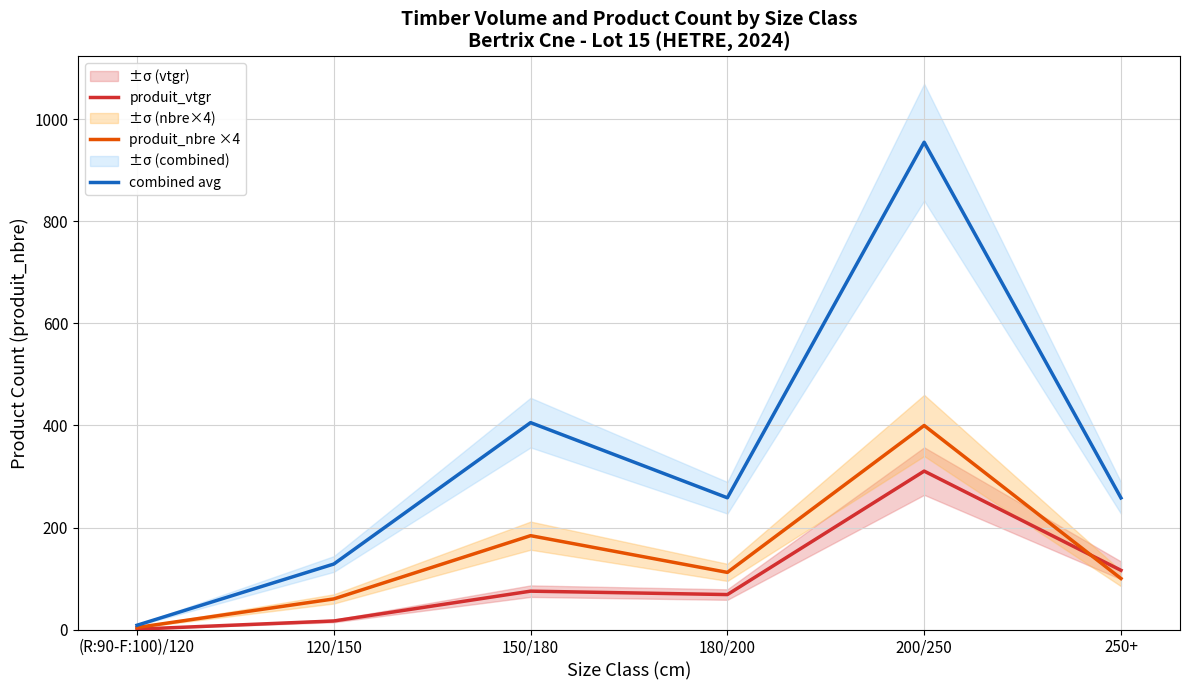

Reading left to right, transcribe all the data shown in this chart.

produit_vtgr: (R:90-F:100)/120=0.7	120/150=16.8	150/180=75.2	180/200=68.5	200/250=310.6	250+=116.1
produit_nbre ×4: (R:90-F:100)/120=4.0	120/150=60.0	150/180=184.0	180/200=112.0	200/250=400.0	250+=100.0
combined avg: (R:90-F:100)/120=8.4	120/150=128.4	150/180=405.6	180/200=258.3	200/250=955.3	250+=258.0